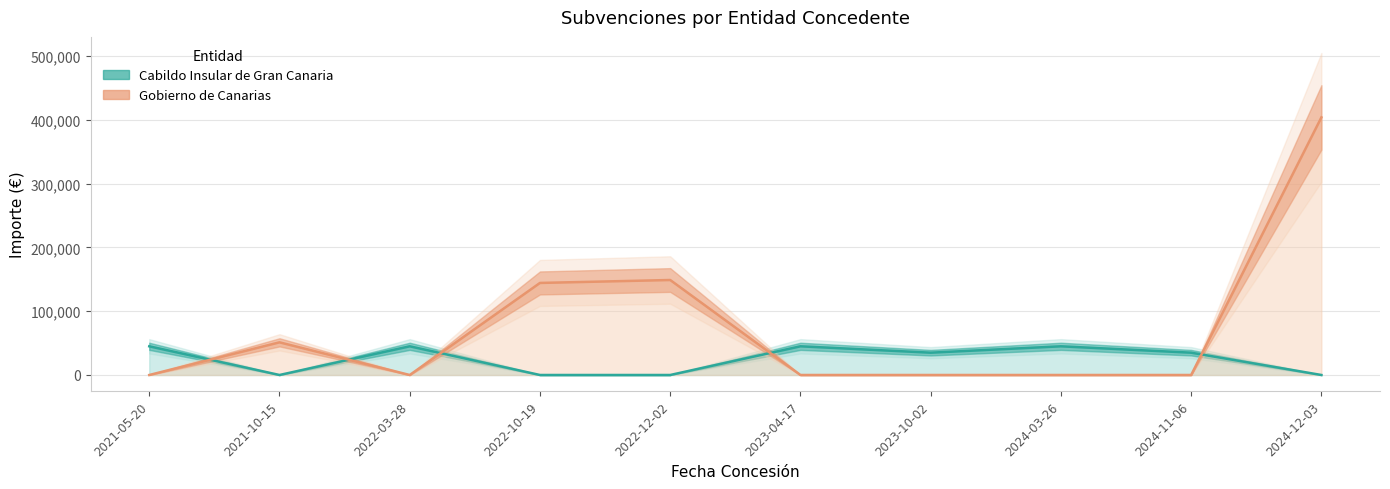

What is the average value of the Gobierno de Canarias series?

74872.9